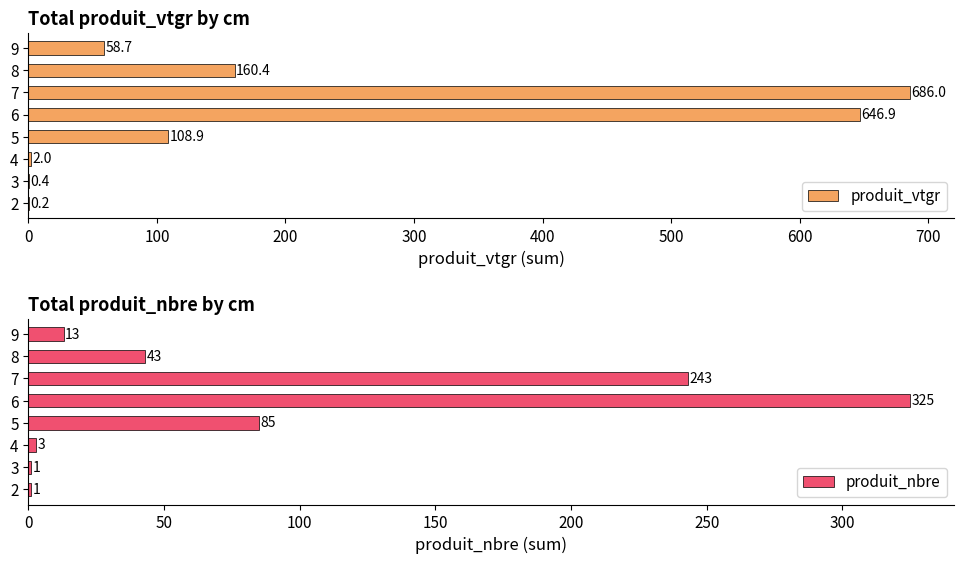

True or false: produit_vtgr has a value of 0.2 at 2.

True